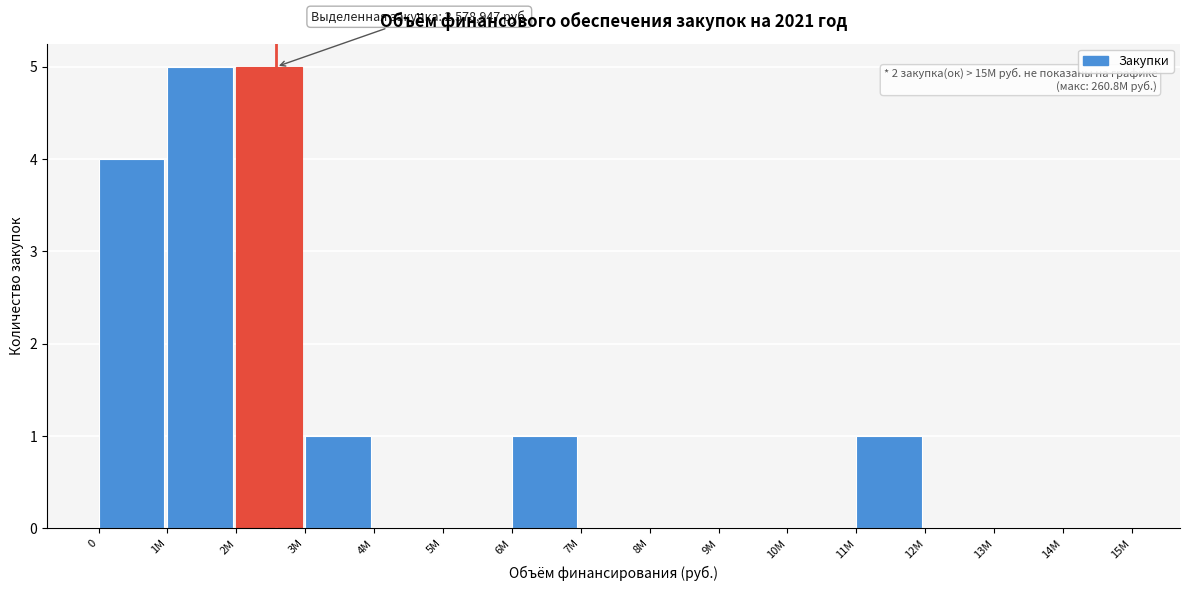

Reading left to right, extract all data points from this chart.

0=4	1M=5	2M=5	3M=1	4M=0	5M=0	6M=1	7M=0	8M=0	9M=0	10M=0	11M=1	12M=0	13M=0	14M=0